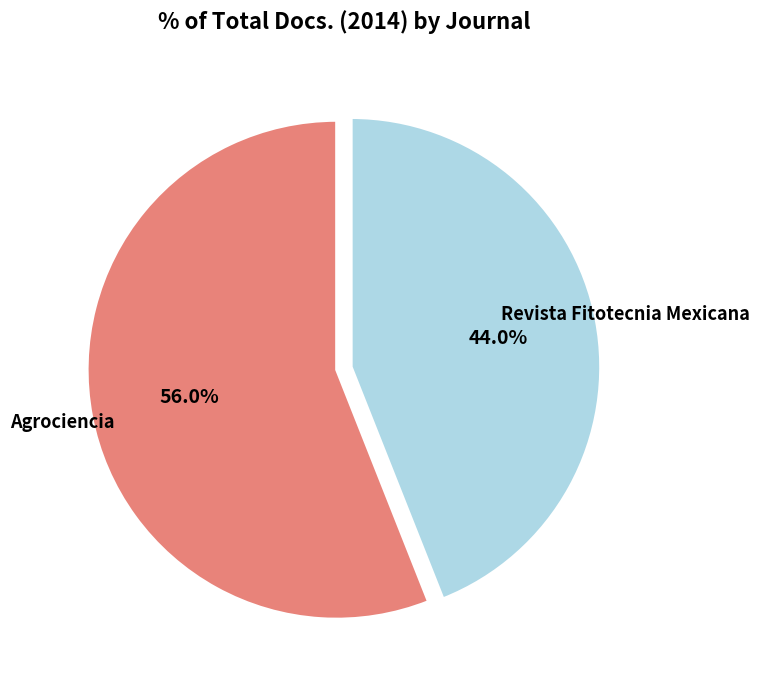

How many slices are in this pie chart?

2